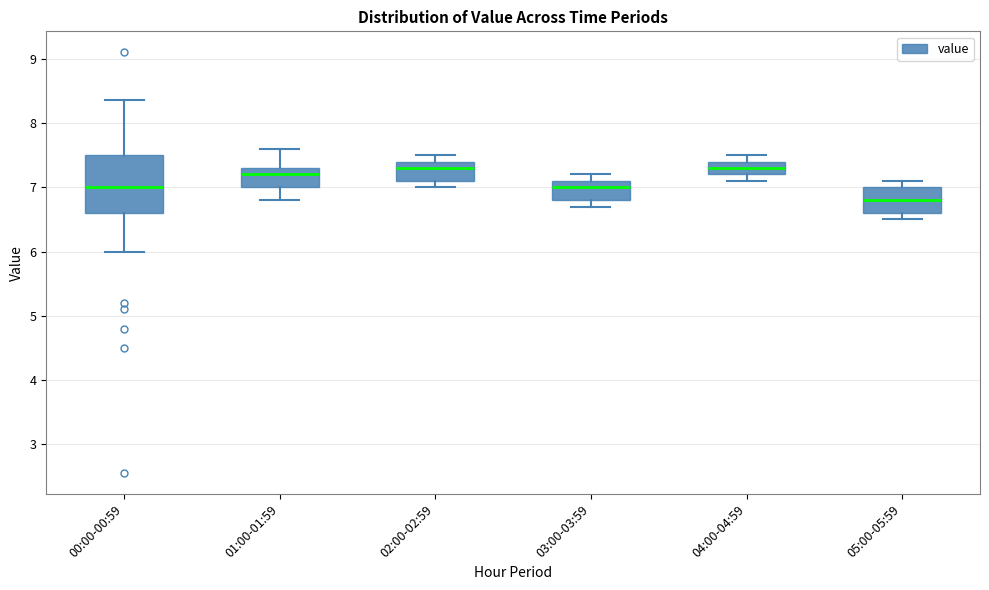

Where does the upper whisker of the box for 03:00-03:59 end on the y-axis? The values are not printed on the chart, so give them approximately, as read against the axis.

7.2